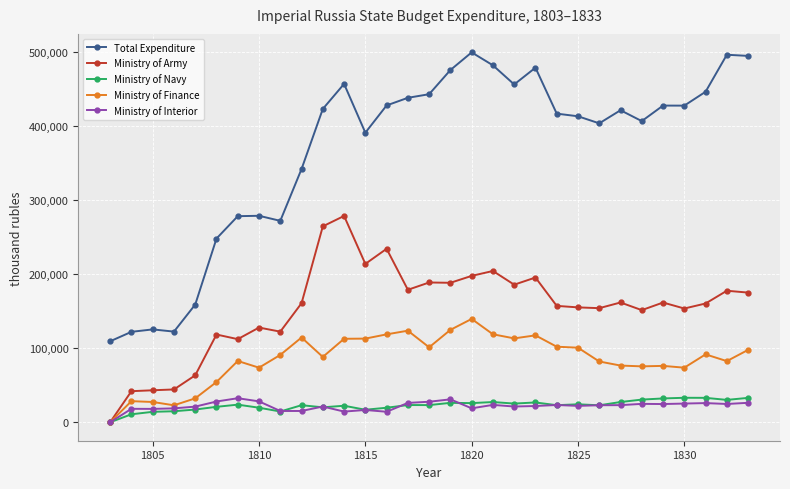

What is the highest value of the Total Expenditure series?

499804